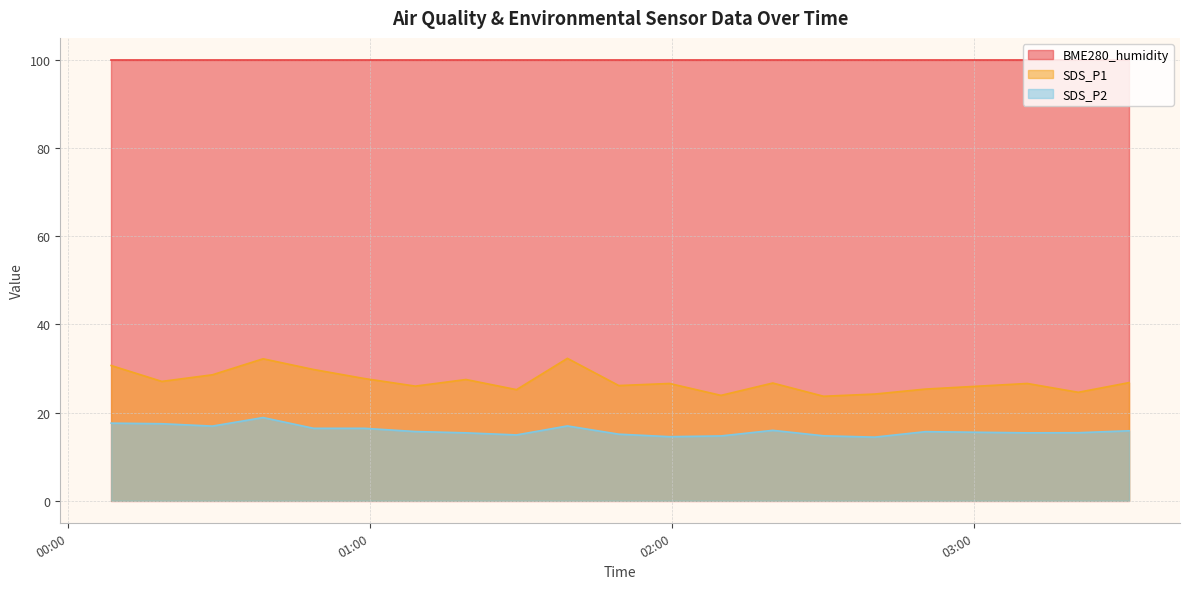

Which series has the widest spread of values?

SDS_P1